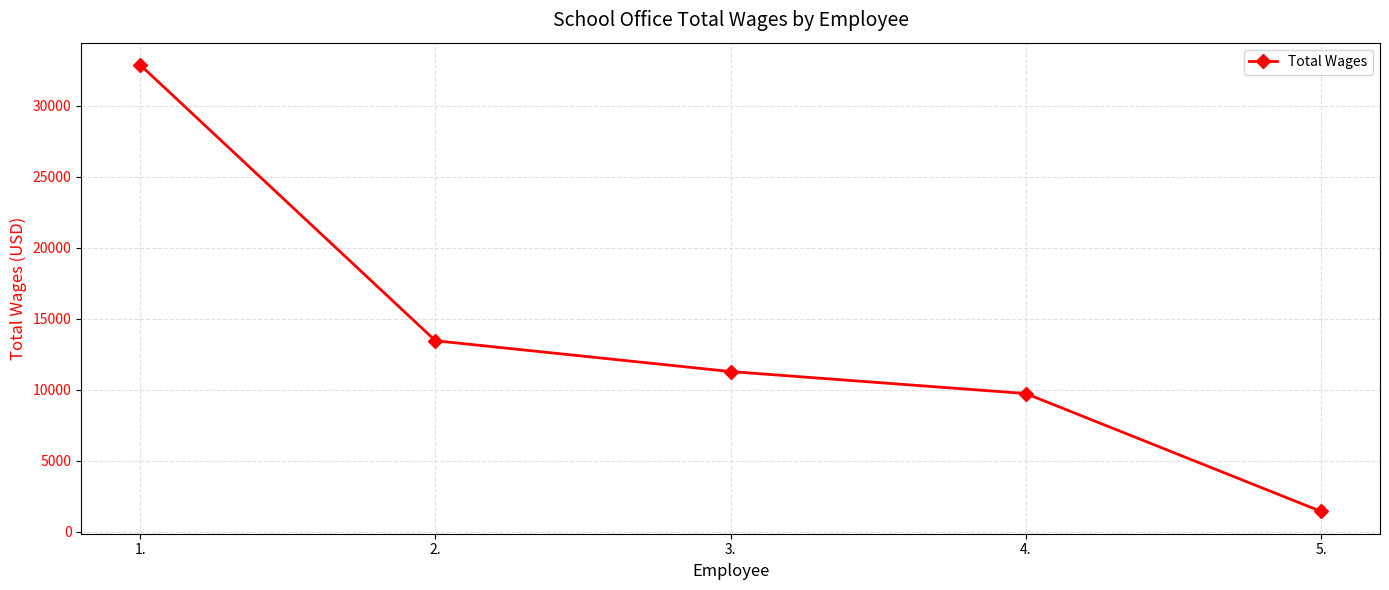

List the labels in order of value, smallest first.

5., 4., 3., 2., 1.